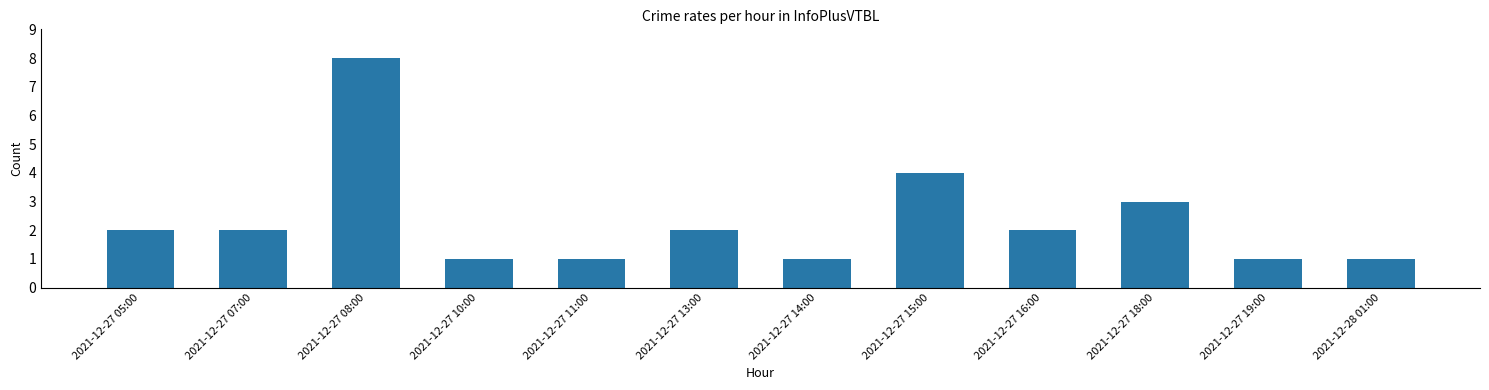

True or false: the data shows 1 at 2021-12-27 11:00.

True